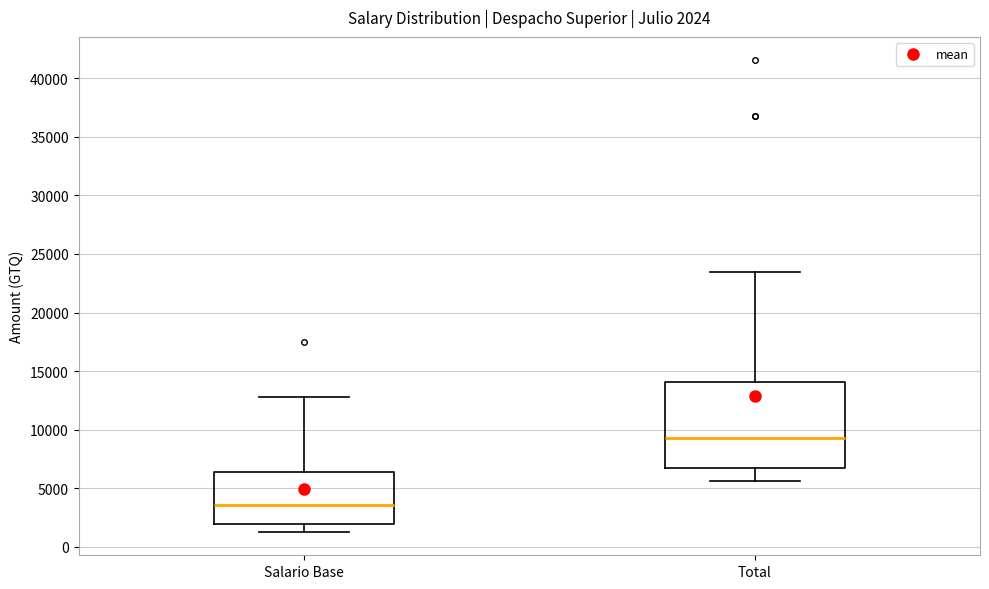

Comparing the boxes themselves (not the whiskers), which one is the tallest?

Total